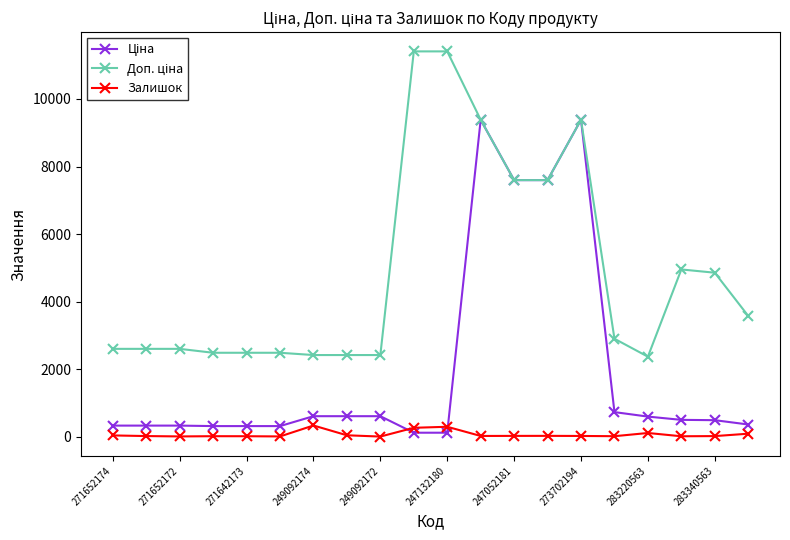

What is the maximum value shown in the chart?

11410.0